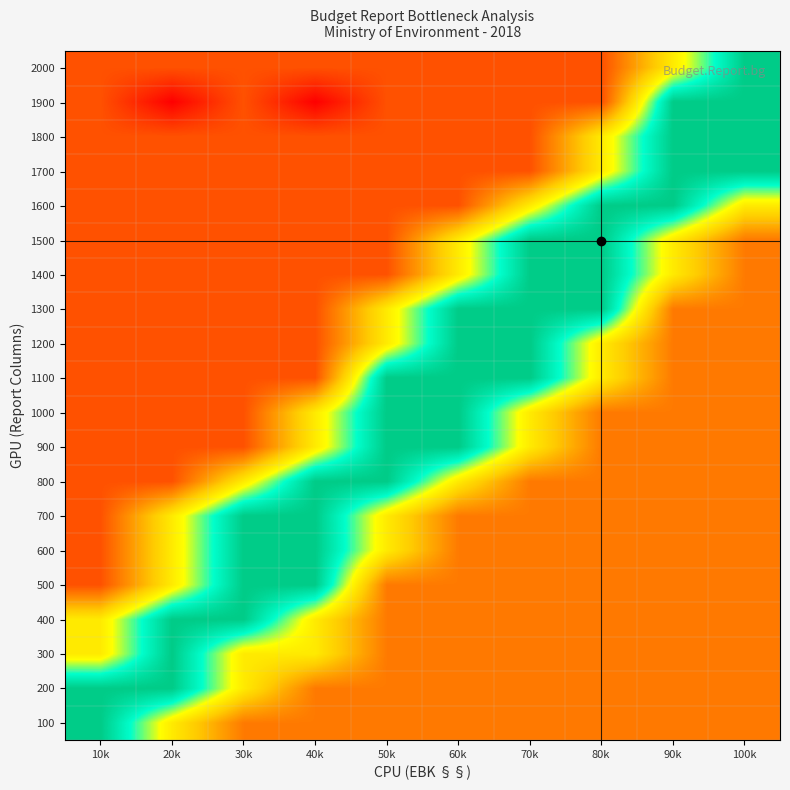

What is the total value across all series at 10k?

6.4